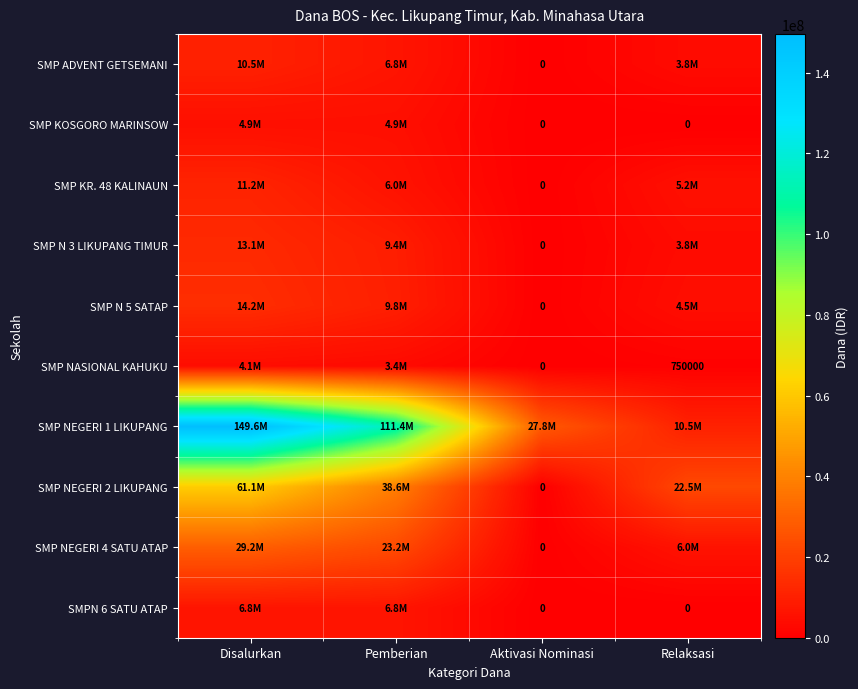

The value of SMP N 5 SATAP at Relaksasi is 4500000. True or false?

True